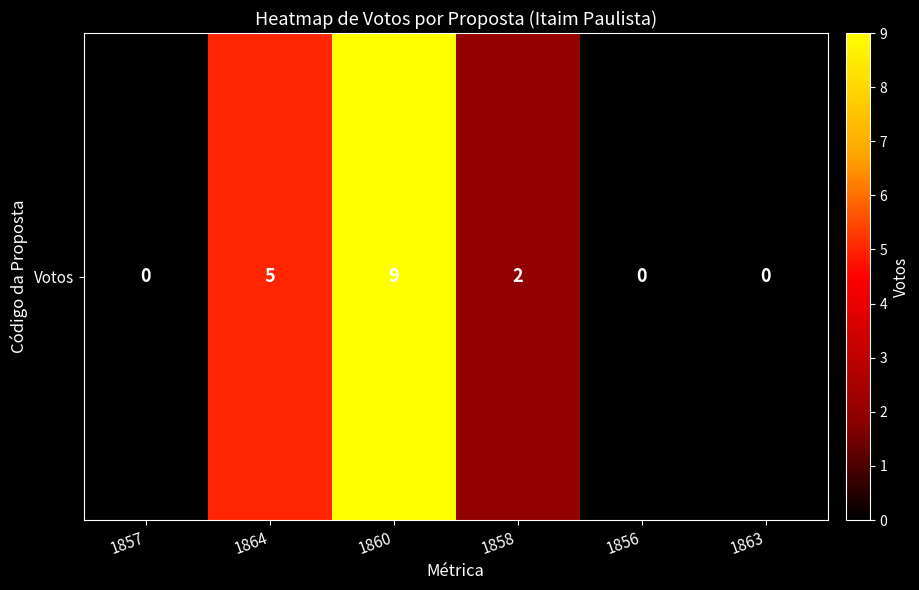

True or false: the data shows 0 at 1863.

True